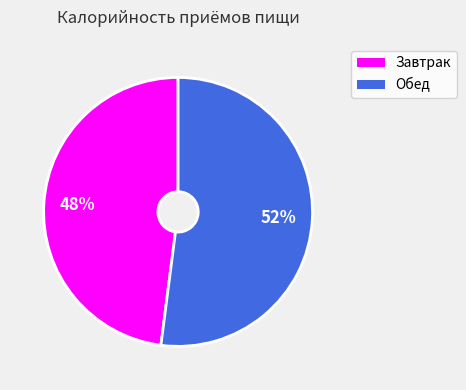

Which slice is the largest?

Обед